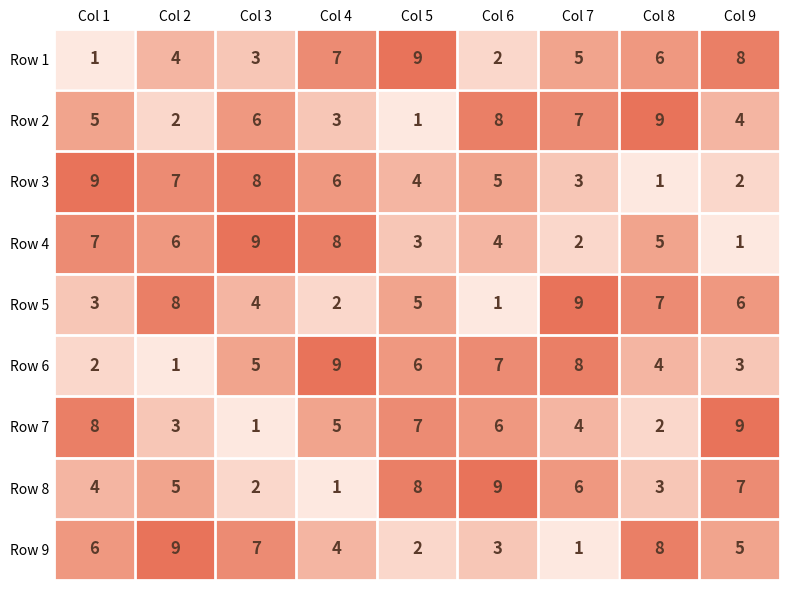

What is the total value across all series at Col 2?

45